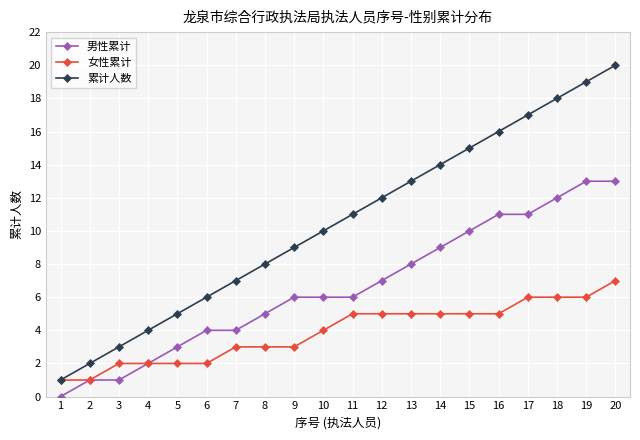

True or false: 累计人数 and 男性累计 cross at least once.

False